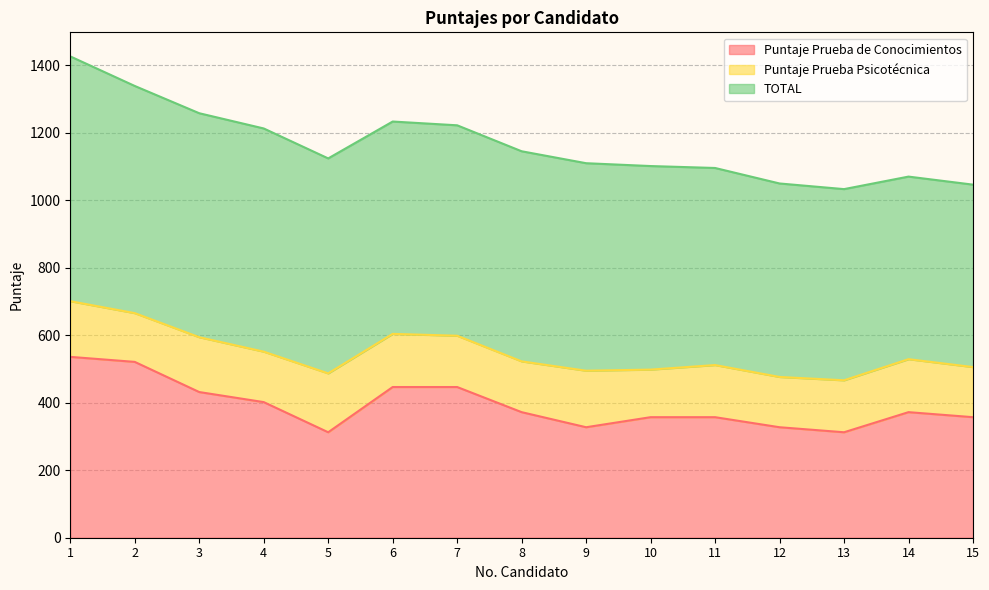

Rank the categories by Puntaje Prueba Psicotécnica value from highest to lowest.

5, 9, 1, 3, 6, 14, 11, 13, 7, 8, 4, 12, 15, 2, 10